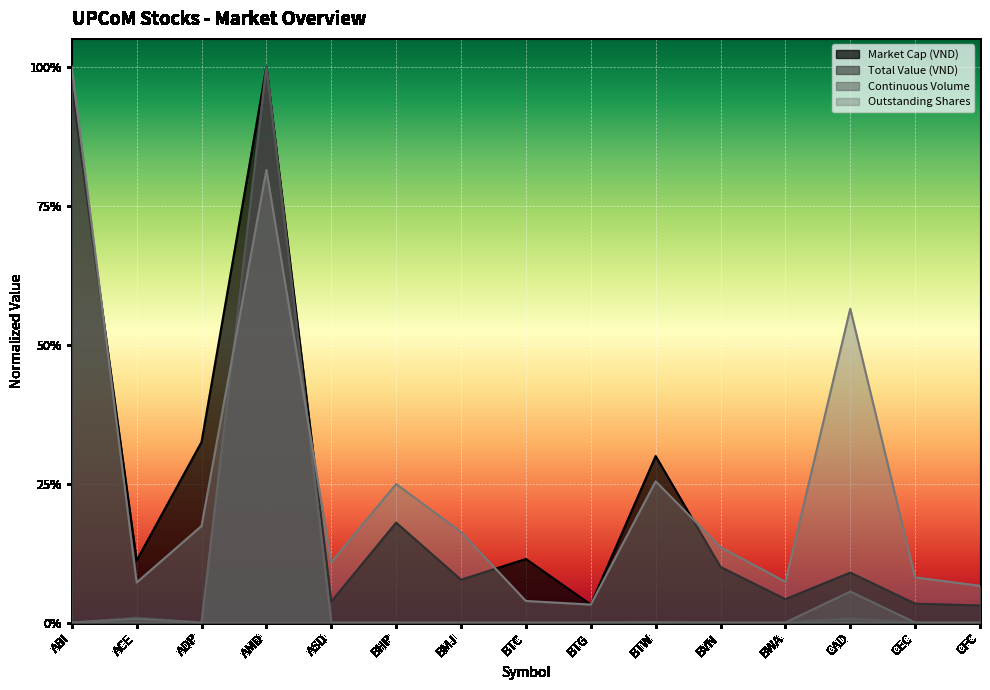

The value of Total Value (VND) at AMD is 1.5. True or false?

False